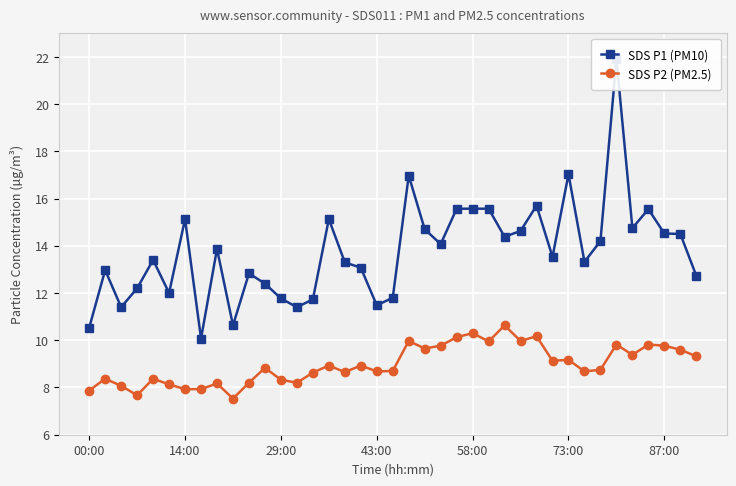

The value of SDS P2 (PM2.5) at 87:00 is 5.6. True or false?

False